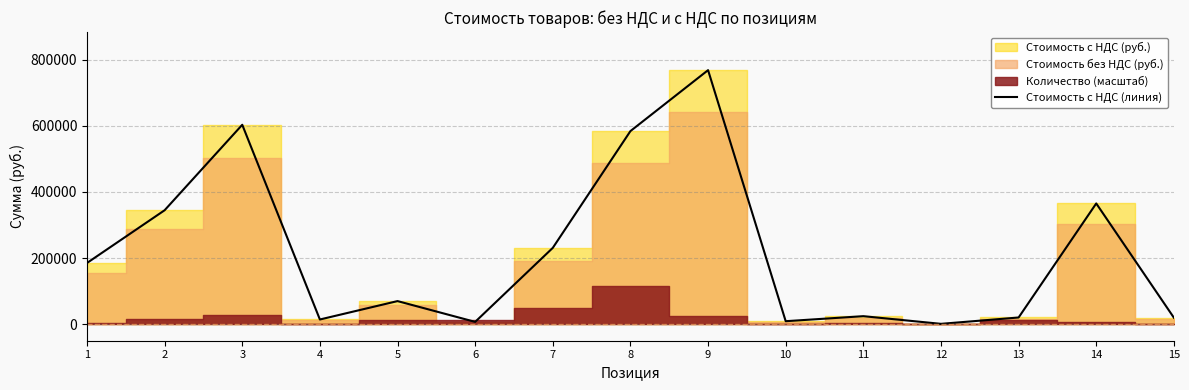

What is the minimum value shown in the chart?

1040.0